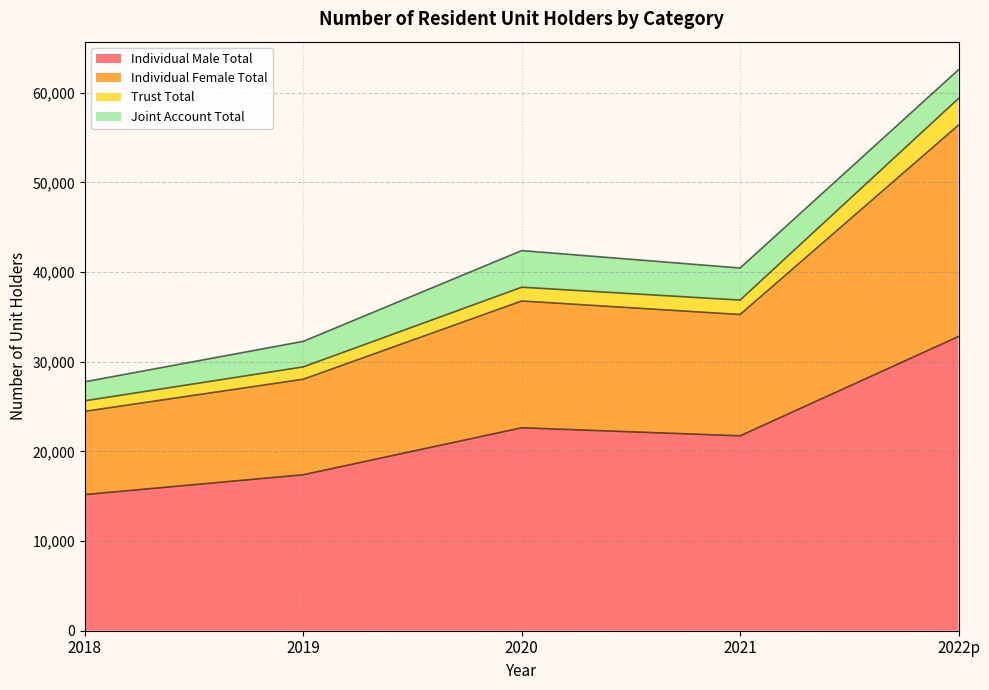

What is the sum of the Individual Male Total values at 2018 and 2022p?

48010